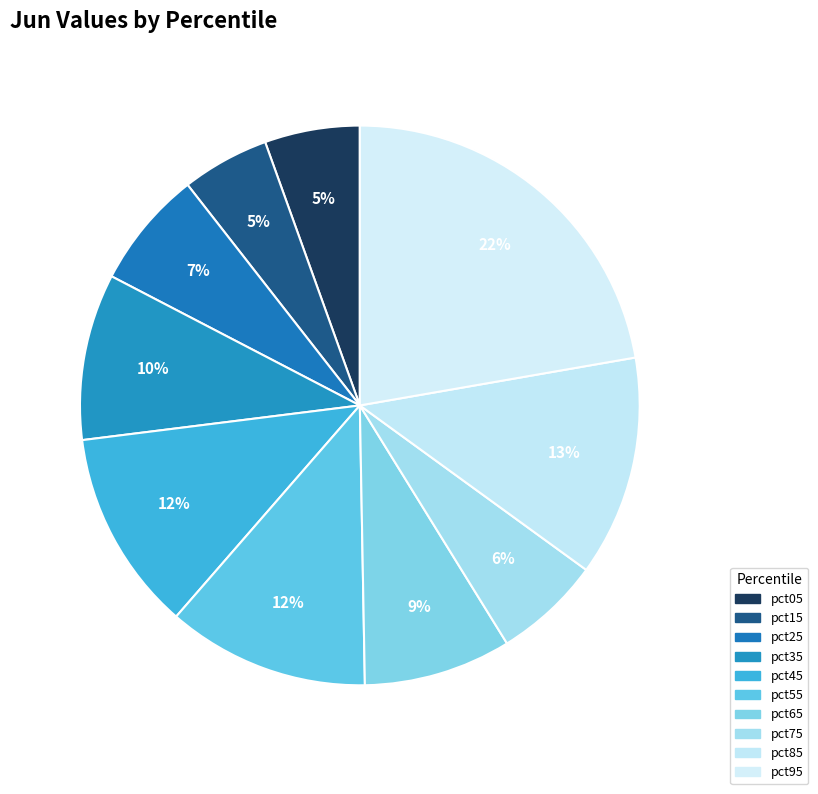

How many segments does this pie chart have?

10